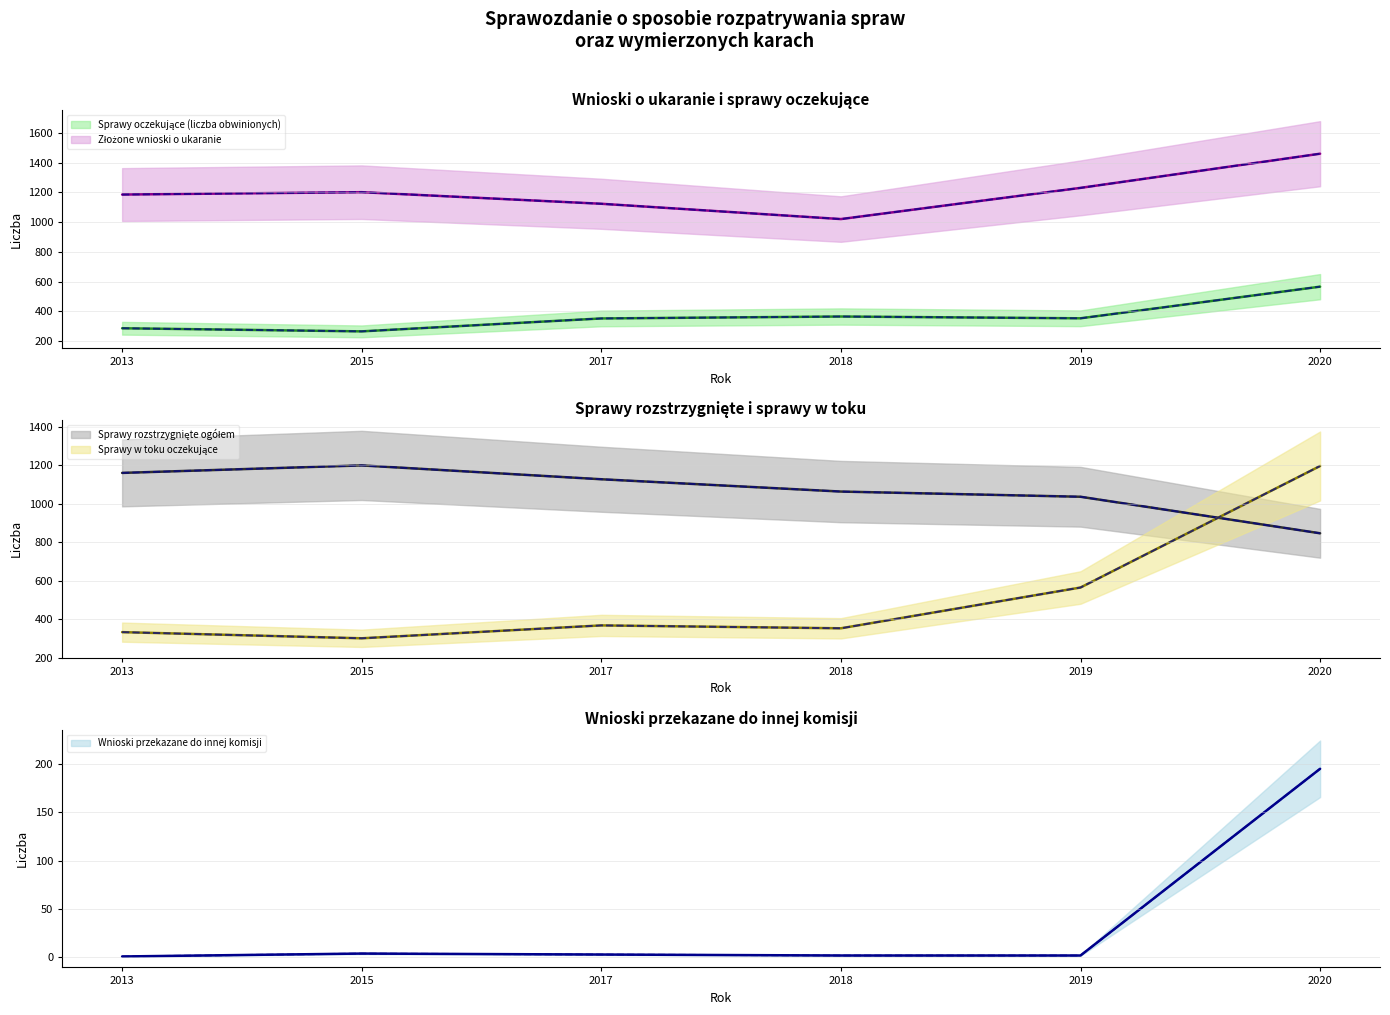

At which category is the sum across all series the highest?

2020